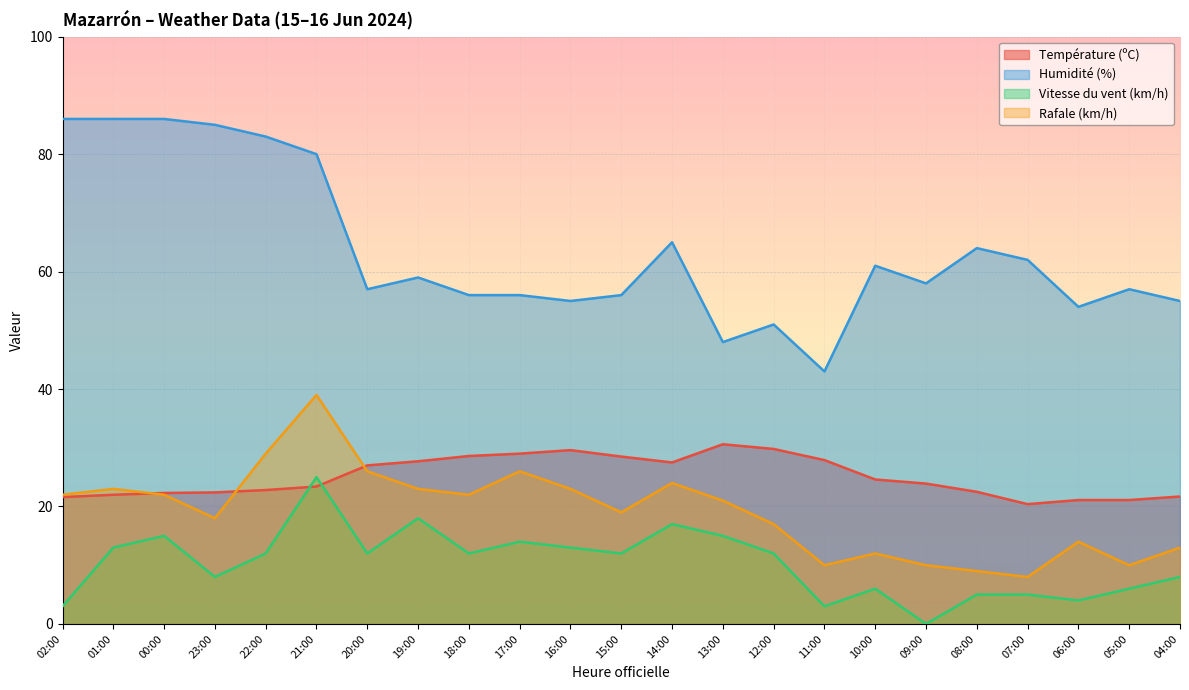

Reading left to right, extract all data points from this chart.

Température (ºC): 21.6	22.0	22.3	22.4	22.8	23.4	27.0	27.7	28.6	29.0	29.6	28.5	27.5	30.6	29.8	27.9	24.6	23.9	22.5	20.4	21.1	21.1	21.7
Humidité (%): 86.0	86.0	86.0	85.0	83.0	80.0	57.0	59.0	56.0	56.0	55.0	56.0	65.0	48.0	51.0	43.0	61.0	58.0	64.0	62.0	54.0	57.0	55.0
Vitesse du vent (km/h): 3.0	13.0	15.0	8.0	12.0	25.0	12.0	18.0	12.0	14.0	13.0	12.0	17.0	15.0	12.0	3.0	6.0	0.0	5.0	5.0	4.0	6.0	8.0
Rafale (km/h): 22.0	23.0	22.0	18.0	29.0	39.0	26.0	23.0	22.0	26.0	23.0	19.0	24.0	21.0	17.0	10.0	12.0	10.0	9.0	8.0	14.0	10.0	13.0